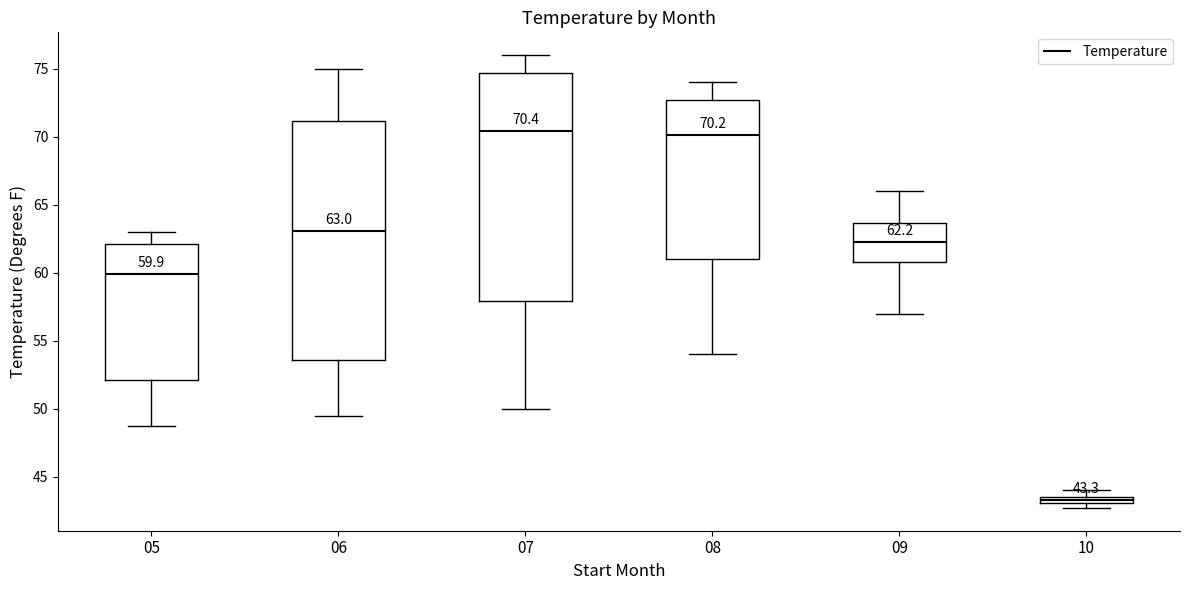

Which box is the tallest, from its lower edge to its upper edge?

06